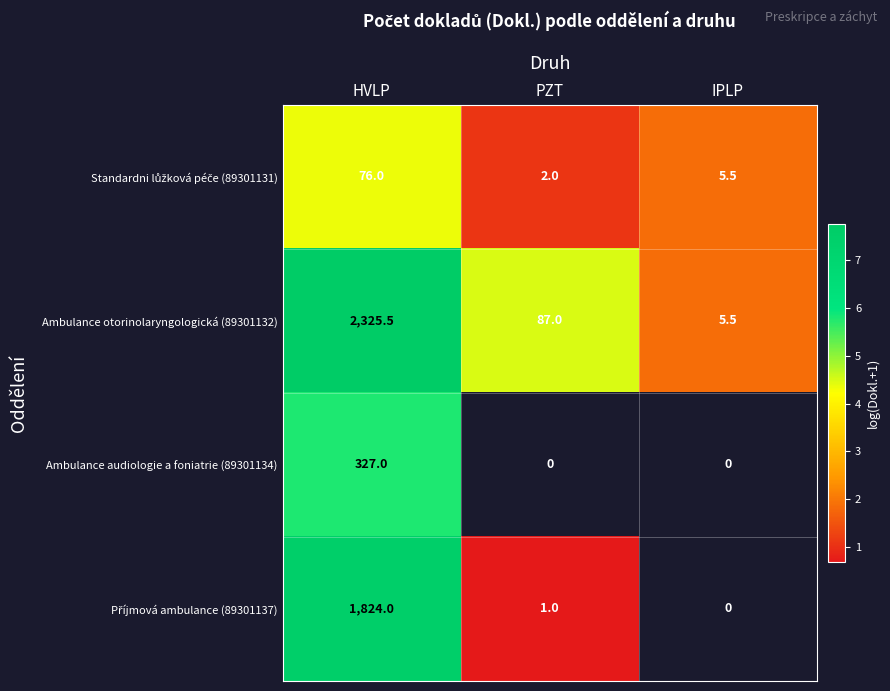

At how many categories does at least one series exceed 1?

3